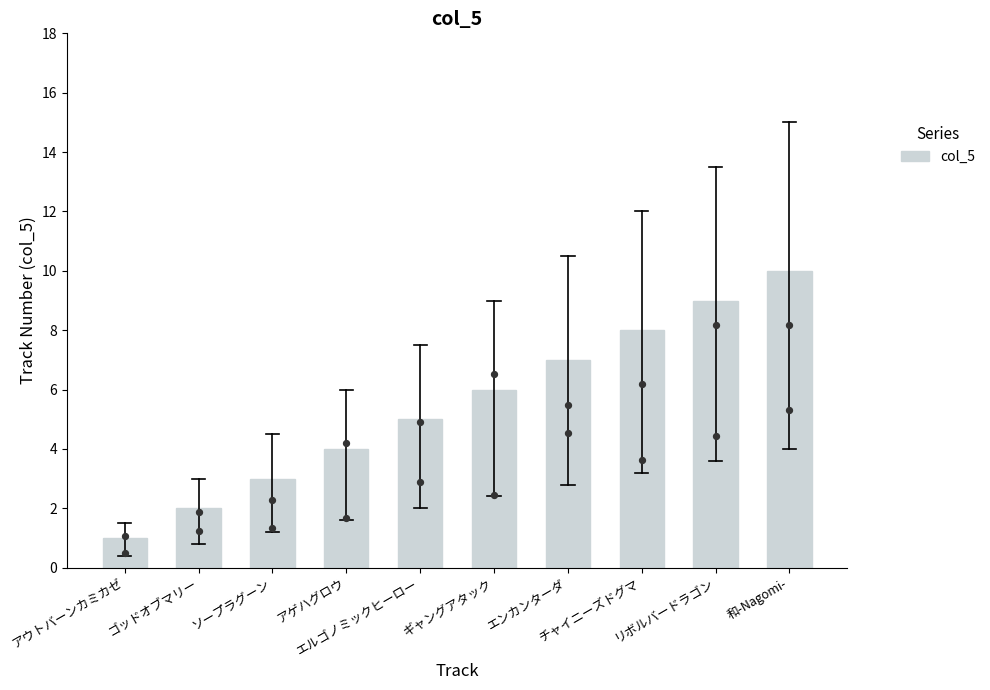

What is the change in value from ゴッドオブマリー to リボルバードラゴン?

+7